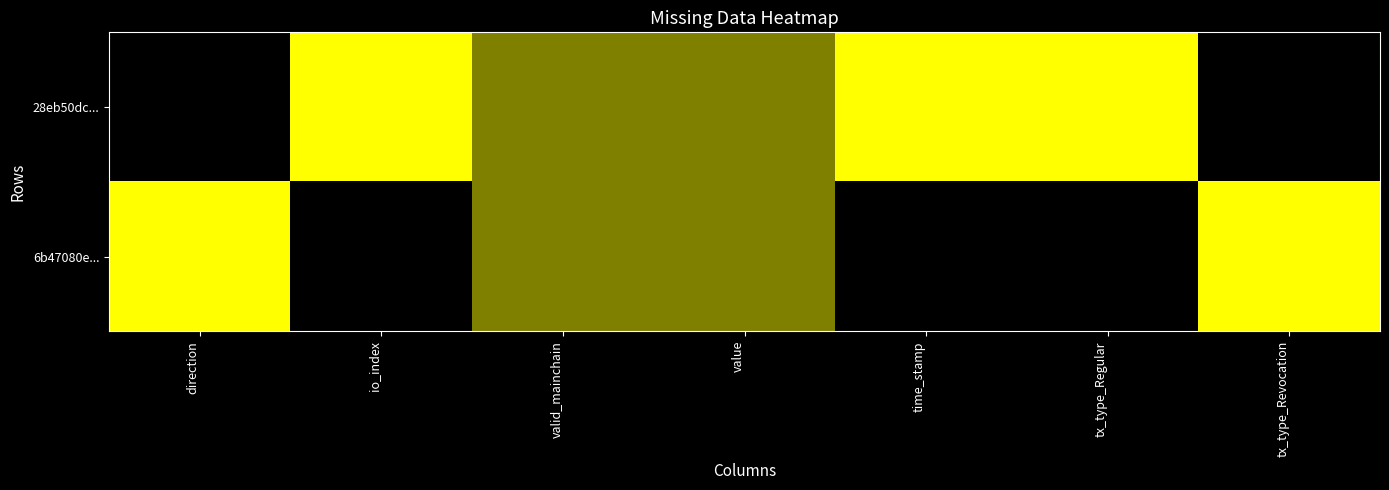

Count the number of categories in the chart.

7